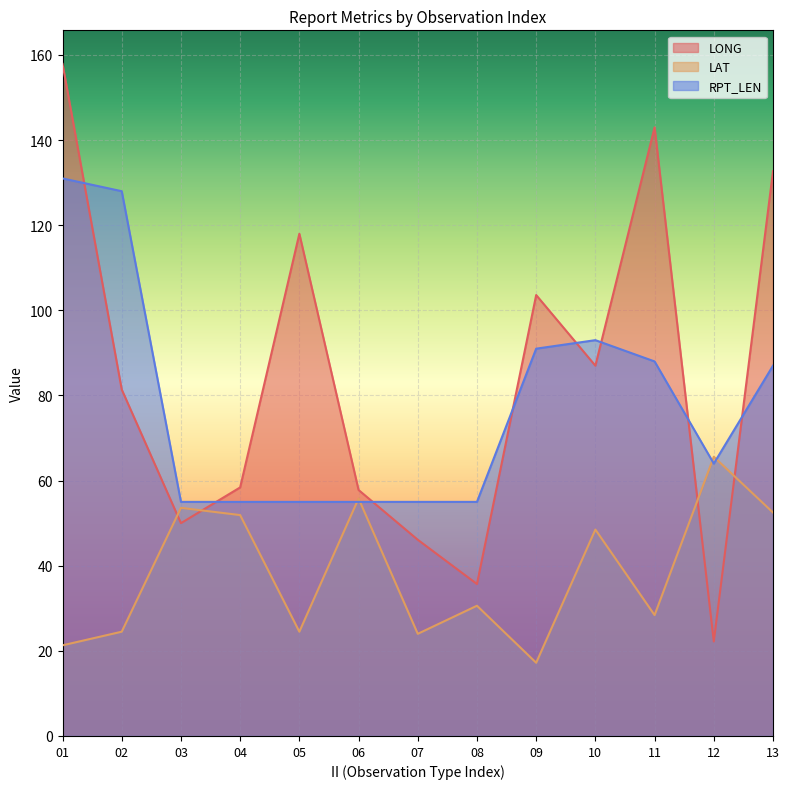

Between 12 and 05, which is larger?

05